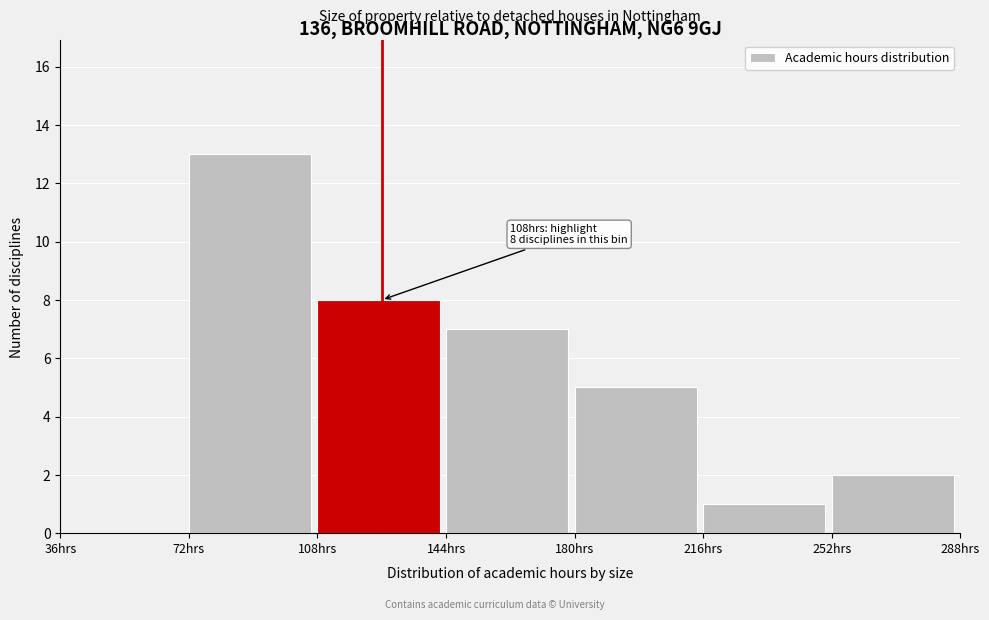

Which range on the x-axis has the tallest bar?

72 to 108